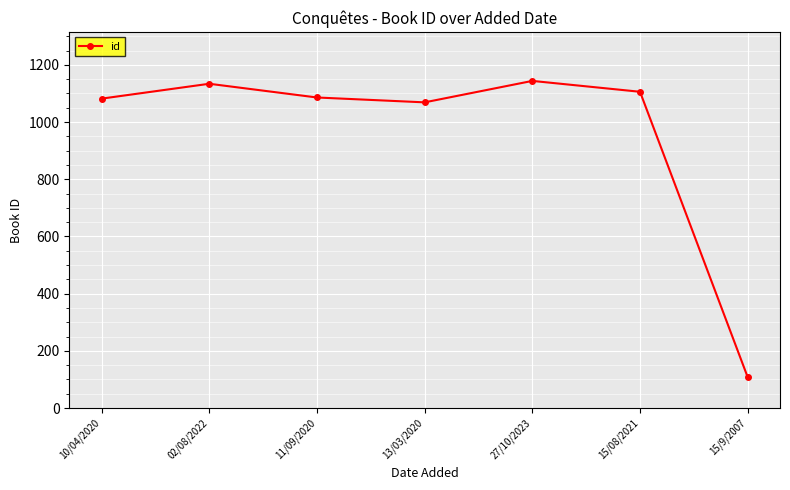

What is the approximate value at 15/08/2021?

1106